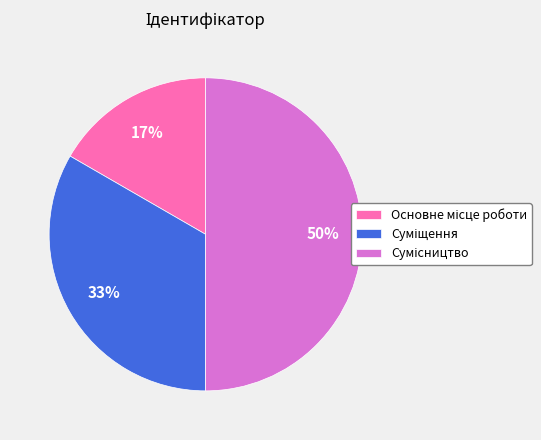

To the nearest percent, what is the average slice percentage?

33%